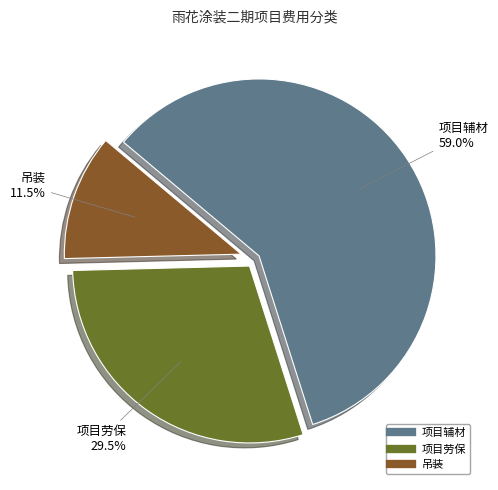

The 吊装 slice represents 4% of the pie. True or false?

False